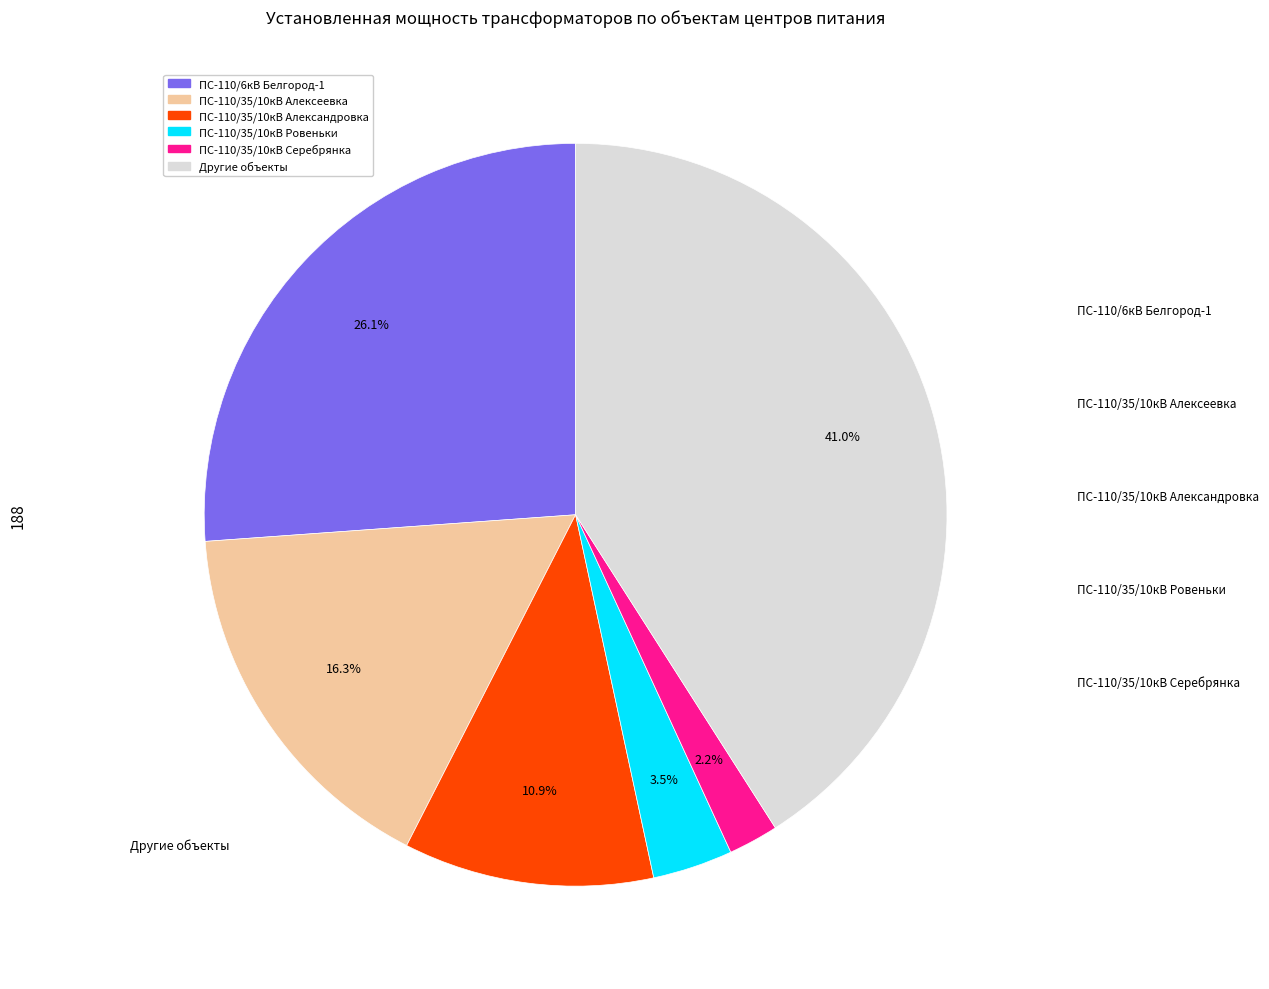

Does any single category account for the majority?

No